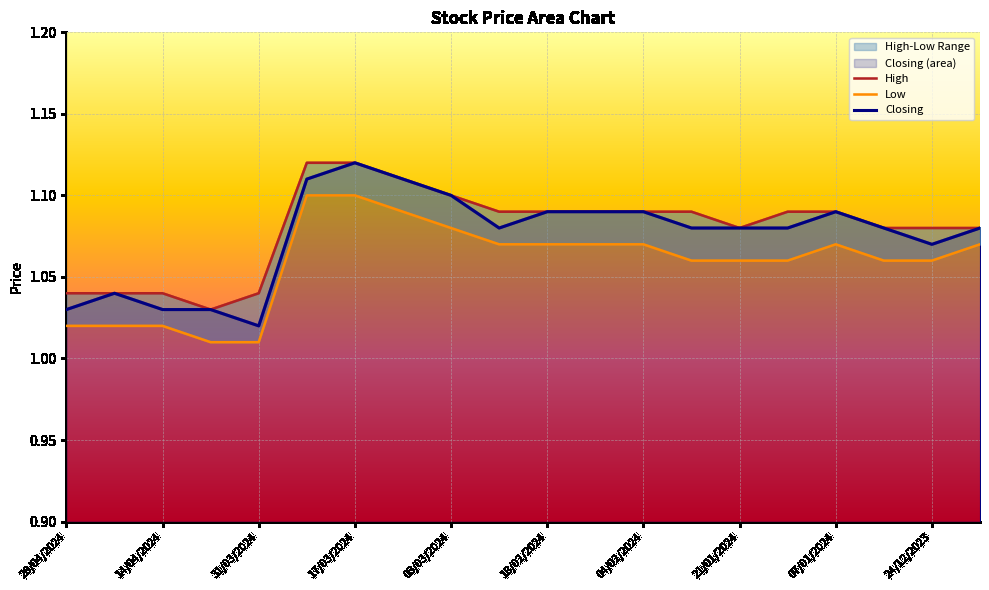

The value of Low at 28/04/2024 is 1.0. True or false?

True